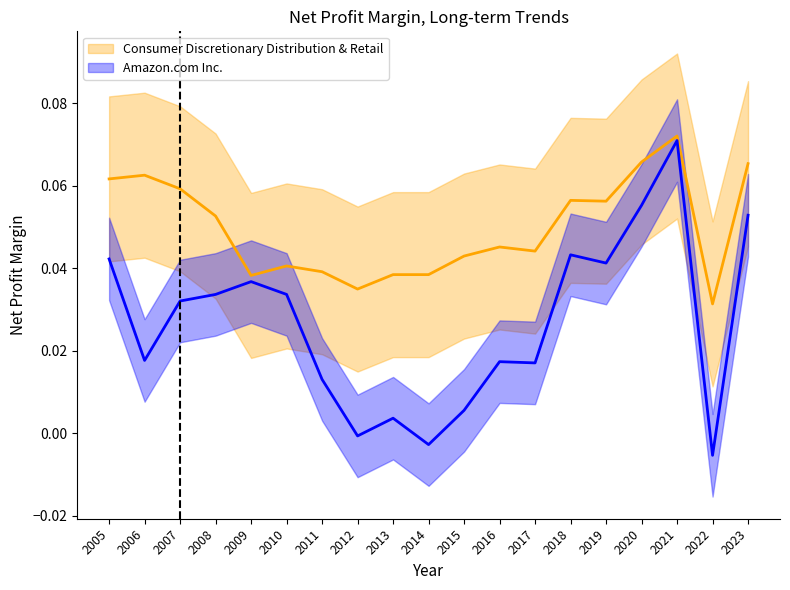

At 2023, list the series in order from largest to smallest.

Consumer Discretionary Distribution & Retail, Amazon.com Inc.